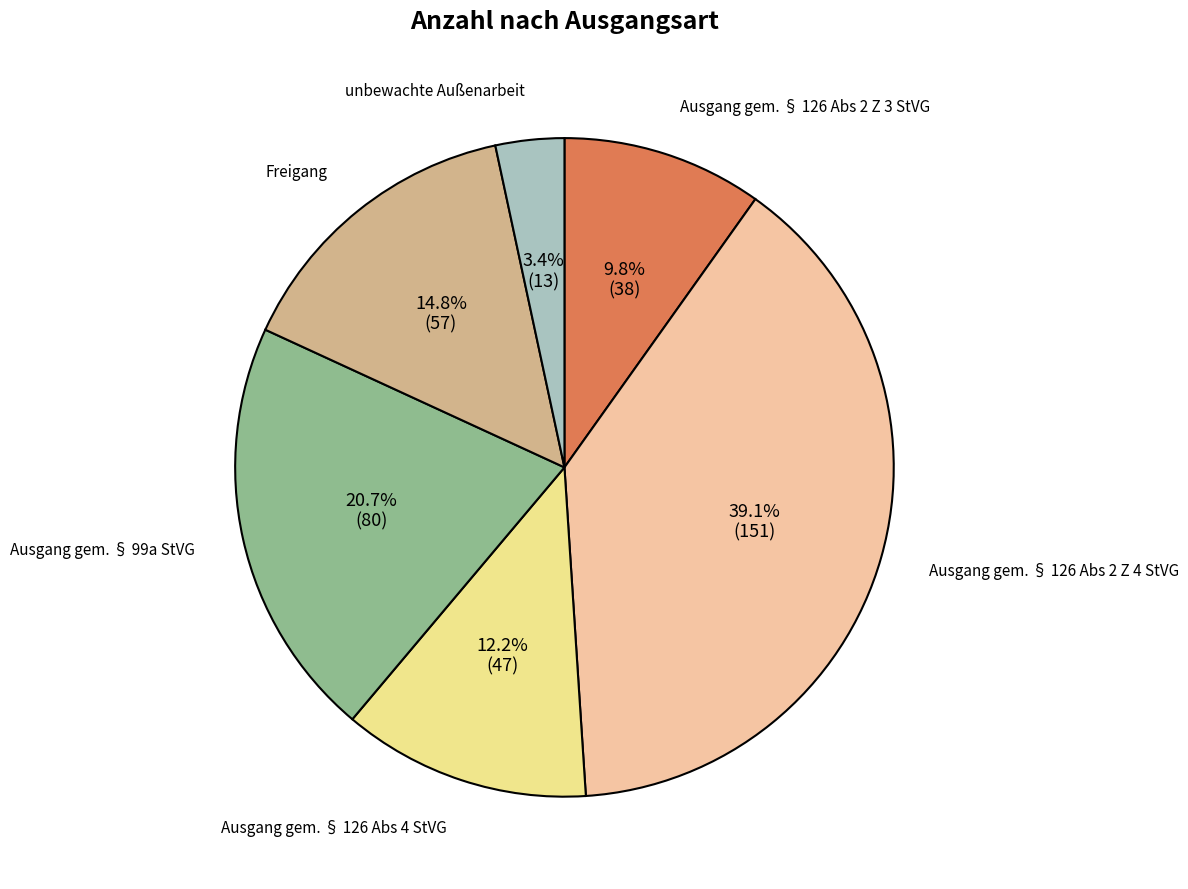

Does any single category account for the majority?

No